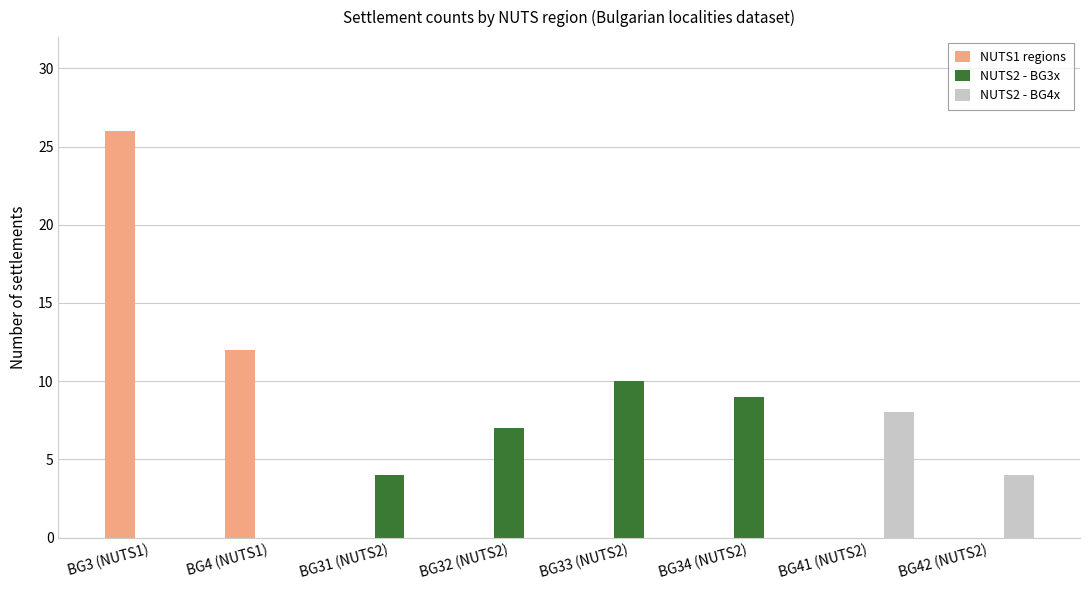

Reading left to right, transcribe all the data shown in this chart.

NUTS1 regions: 26	12	0	0	0	0	0	0
NUTS2 - BG3x: 0	0	4	7	10	9	0	0
NUTS2 - BG4x: 0	0	0	0	0	0	8	4